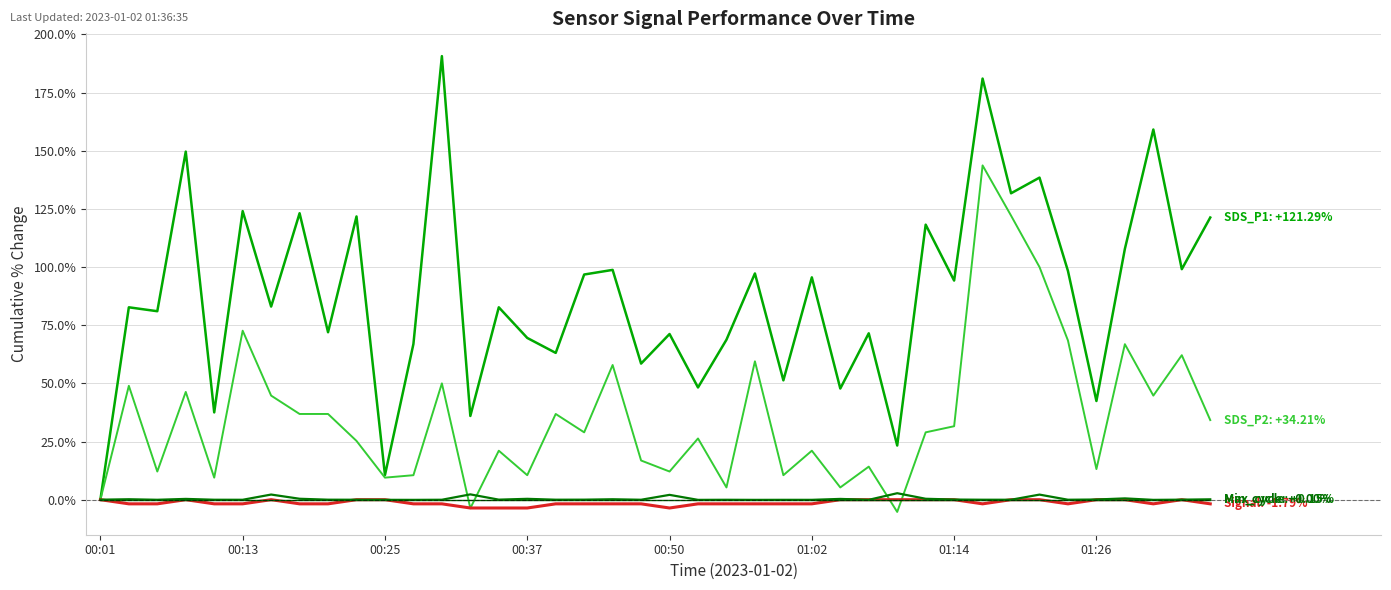

Does the chart have visible grid lines?

Yes